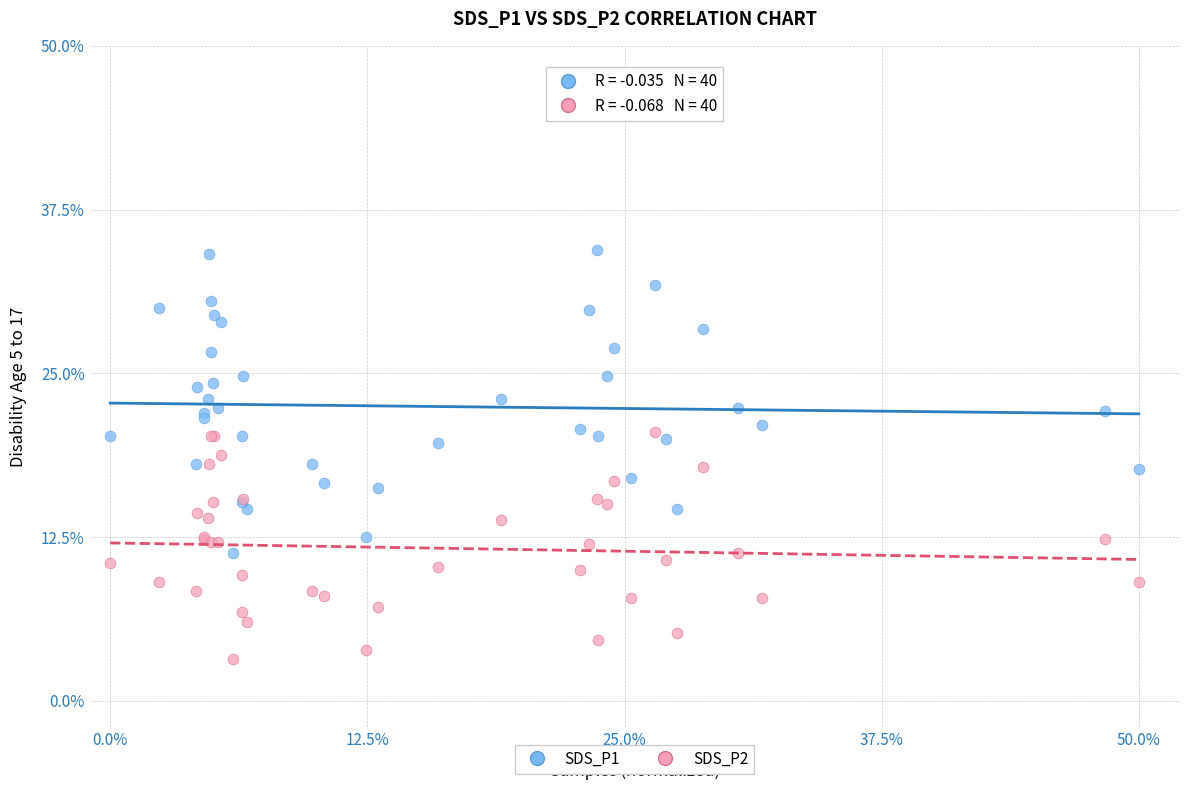

What are all the series names shown in the legend?

SDS_P1, SDS_P2